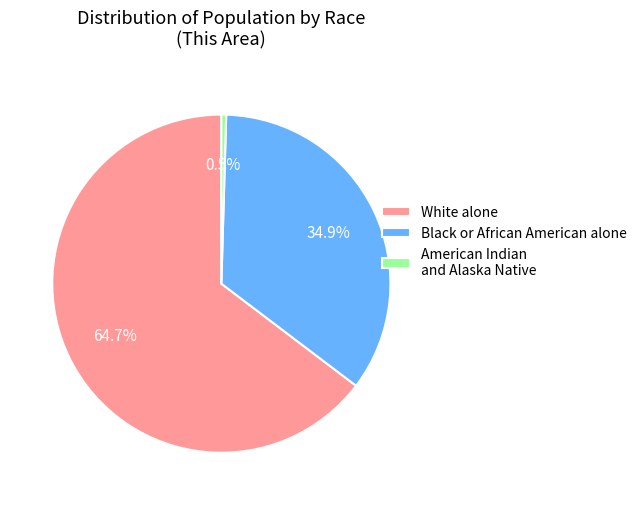

To the nearest percent, what portion does White alone represent?

65%